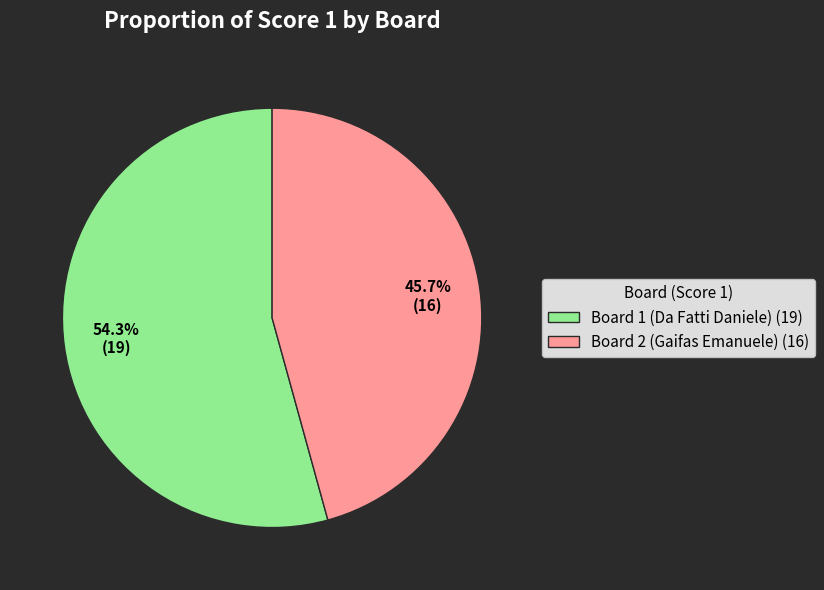

What is the majority slice?

Board 1 (Da Fatti Daniele) (19)